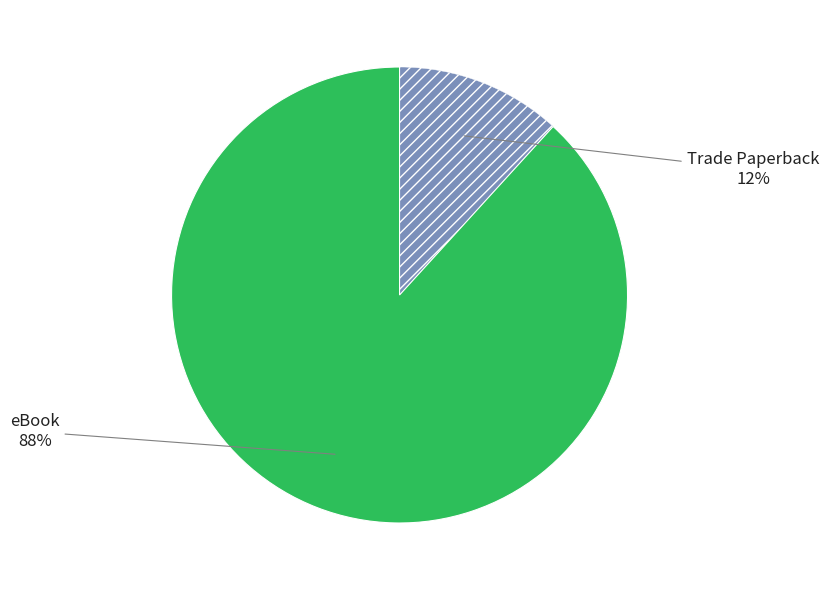

To the nearest percent, what is the average slice percentage?

50%